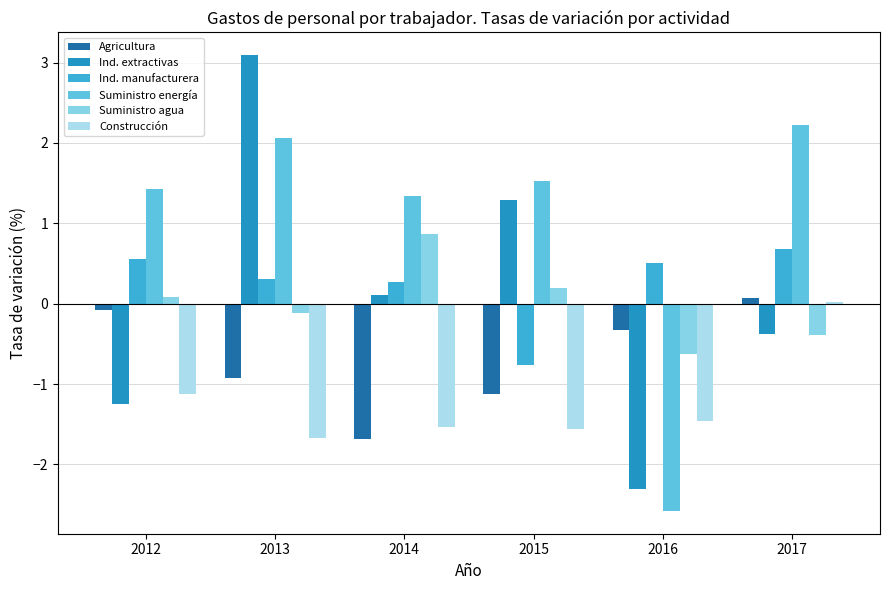

What is the smallest value displayed?

-2.6